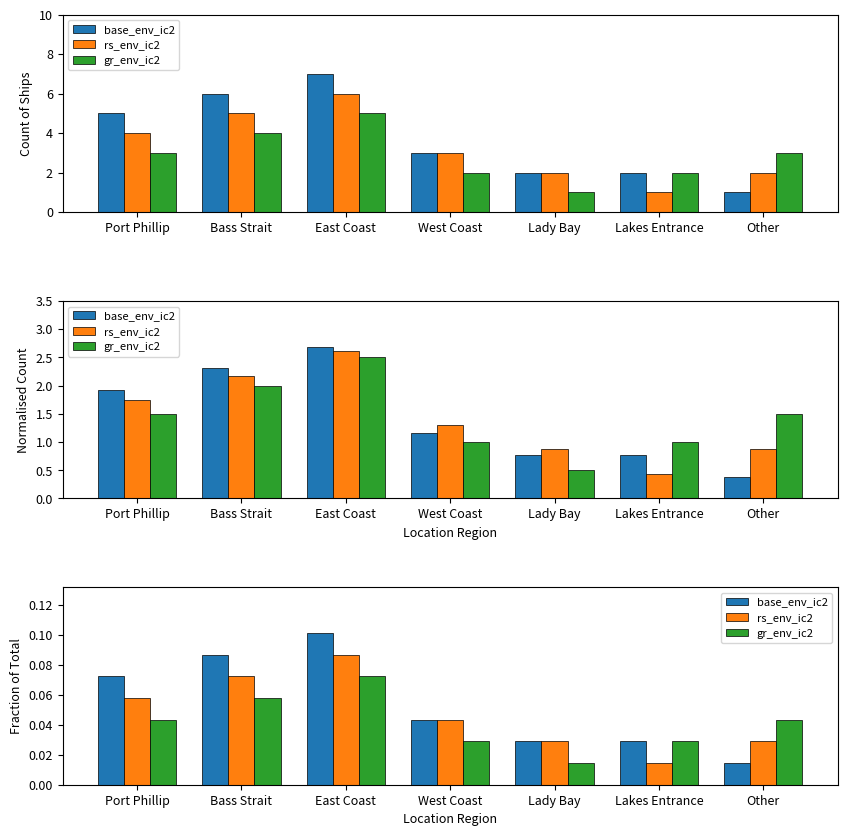

What position from the left is Lady Bay?

5